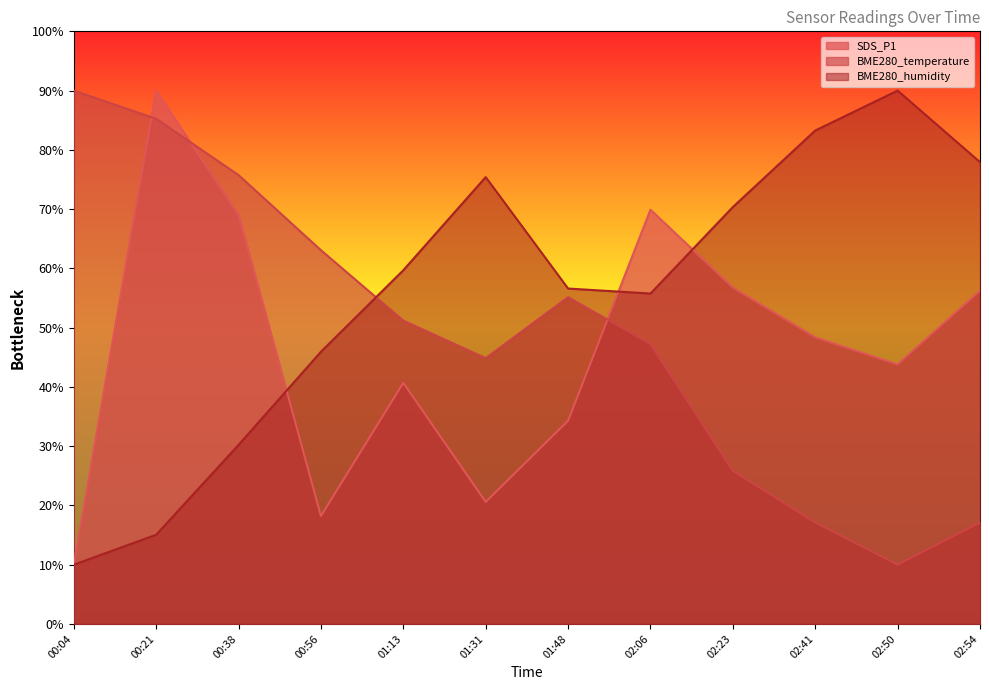

What is the lowest value of the BME280_humidity series?

10.0